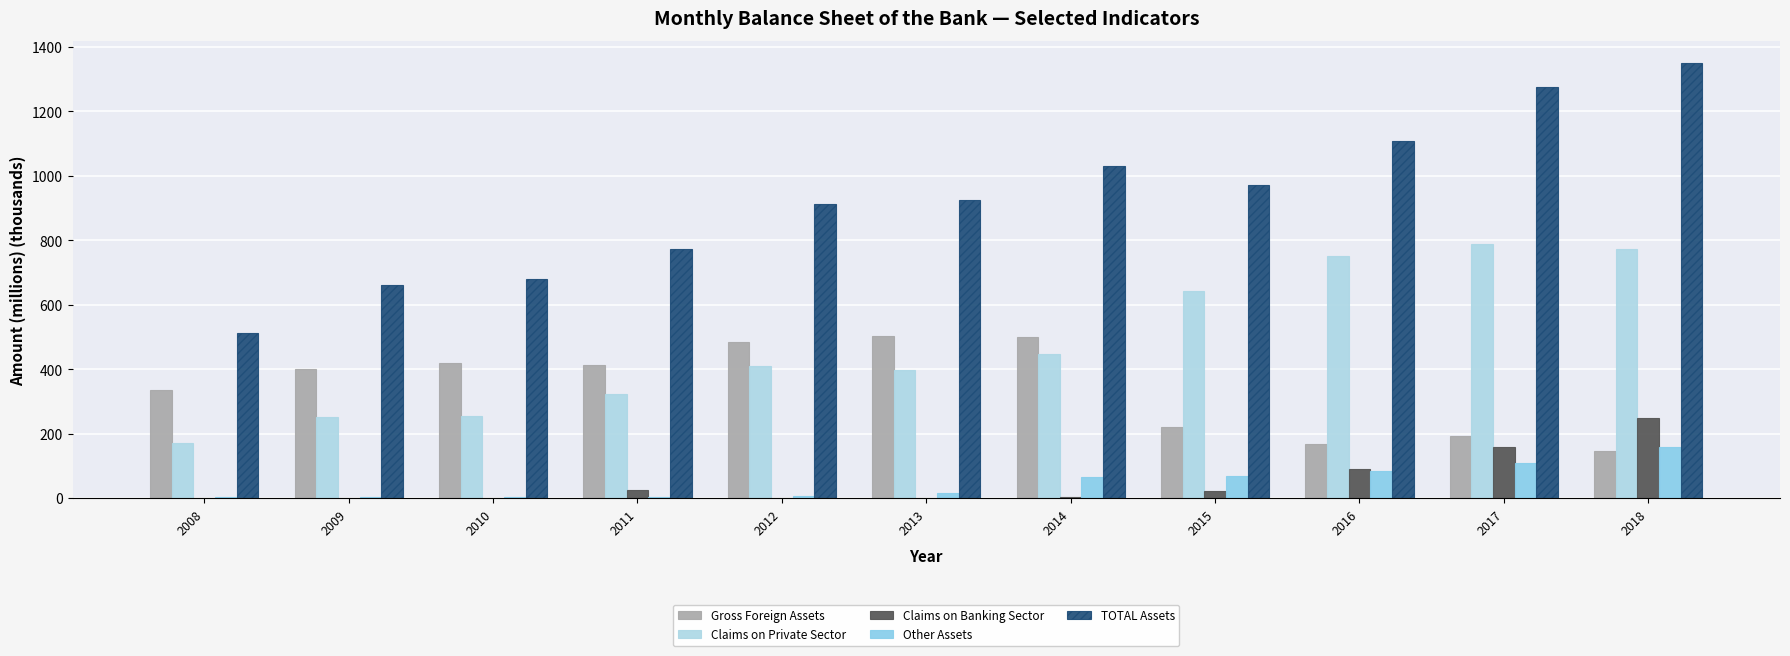

How many data points does each series have?

11